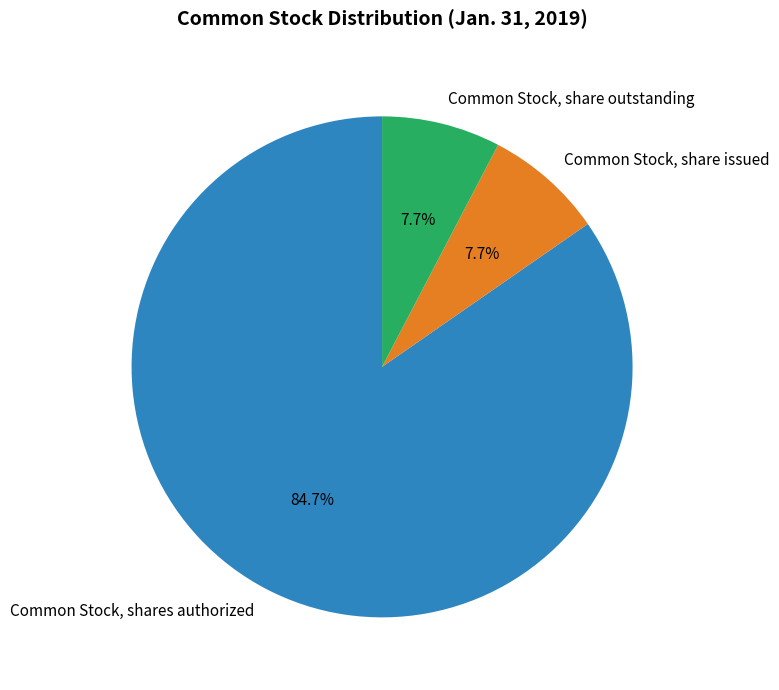

Do Common Stock, share outstanding and Common Stock, share issued together represent more than half of the pie?

No